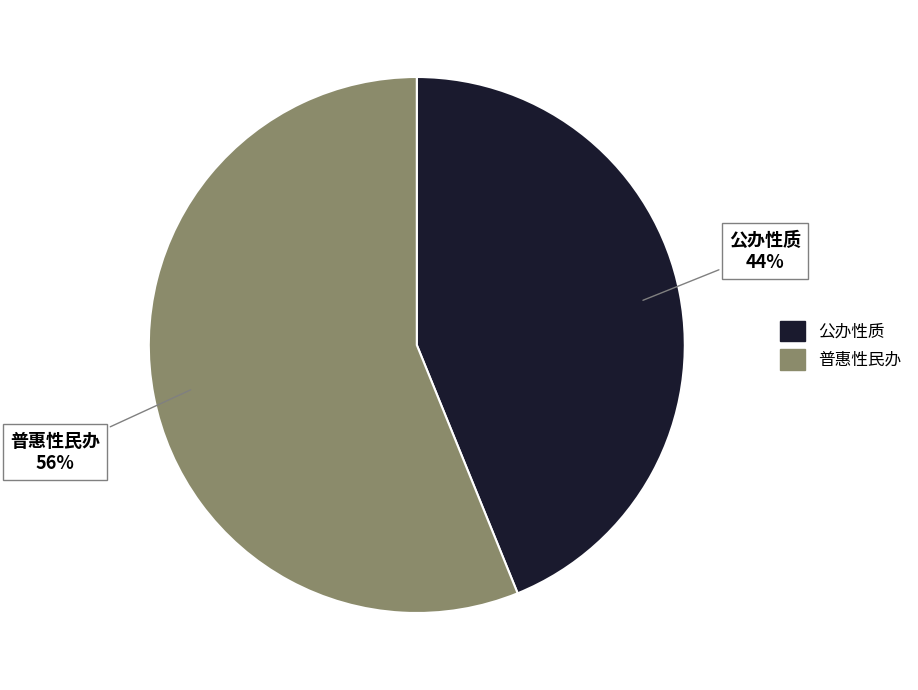

Between 公办性质 and 普惠性民办, which is larger?

普惠性民办